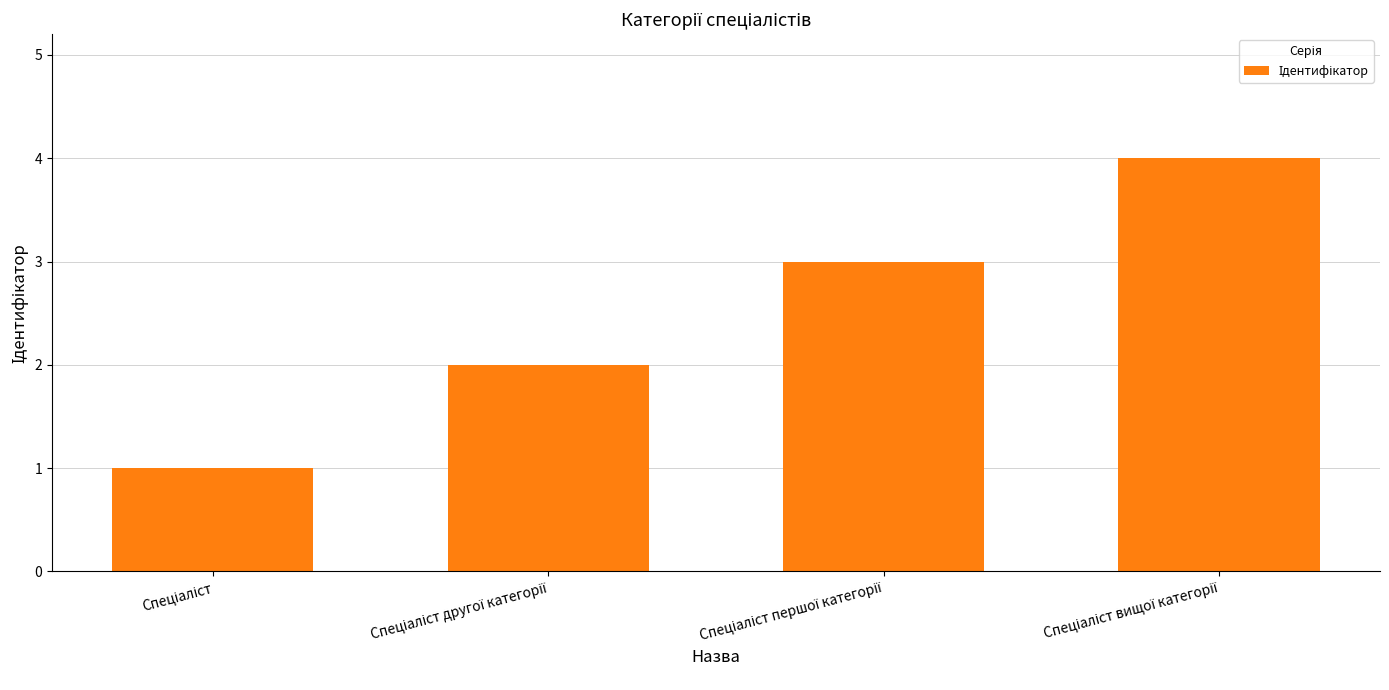

What is the difference between the maximum and minimum values?

3